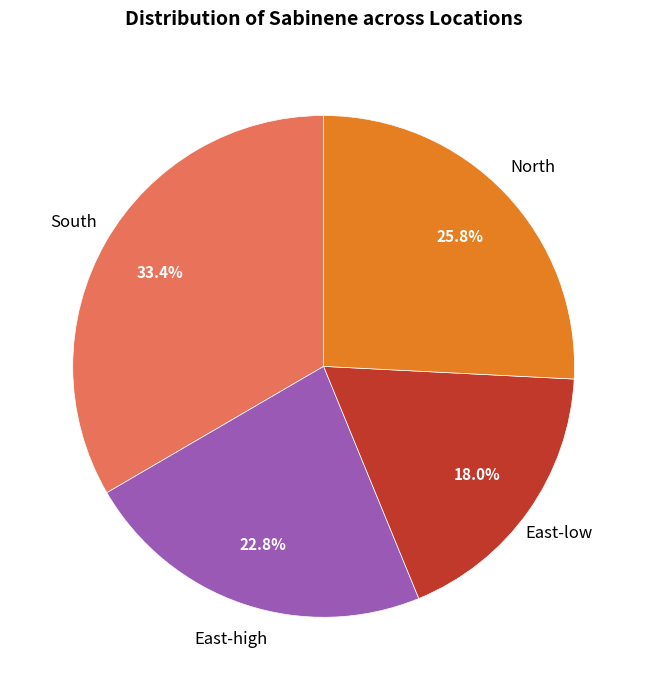

Does any single category account for the majority?

No